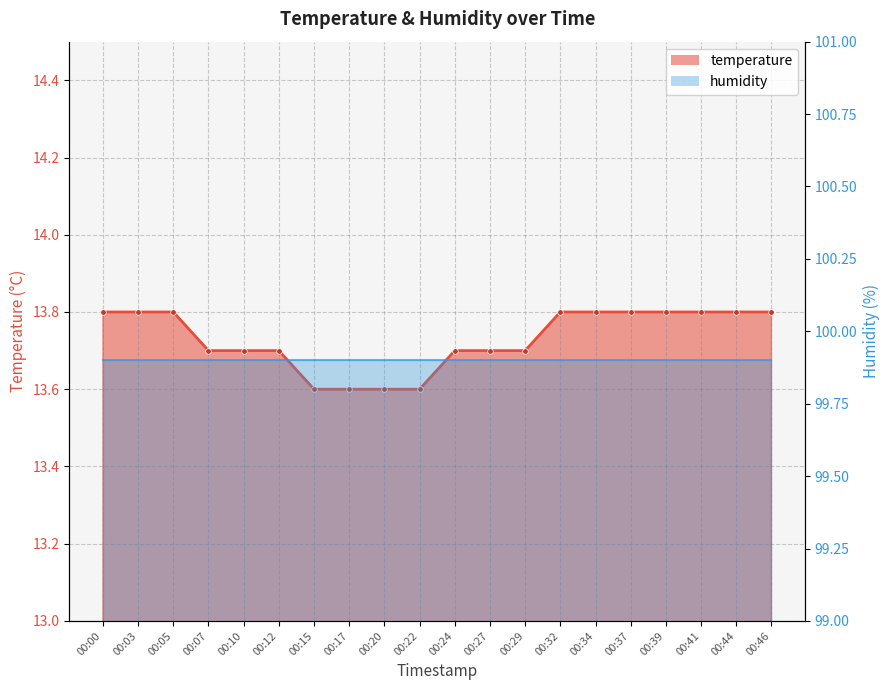

Count the values in the range 13 to 14.

20